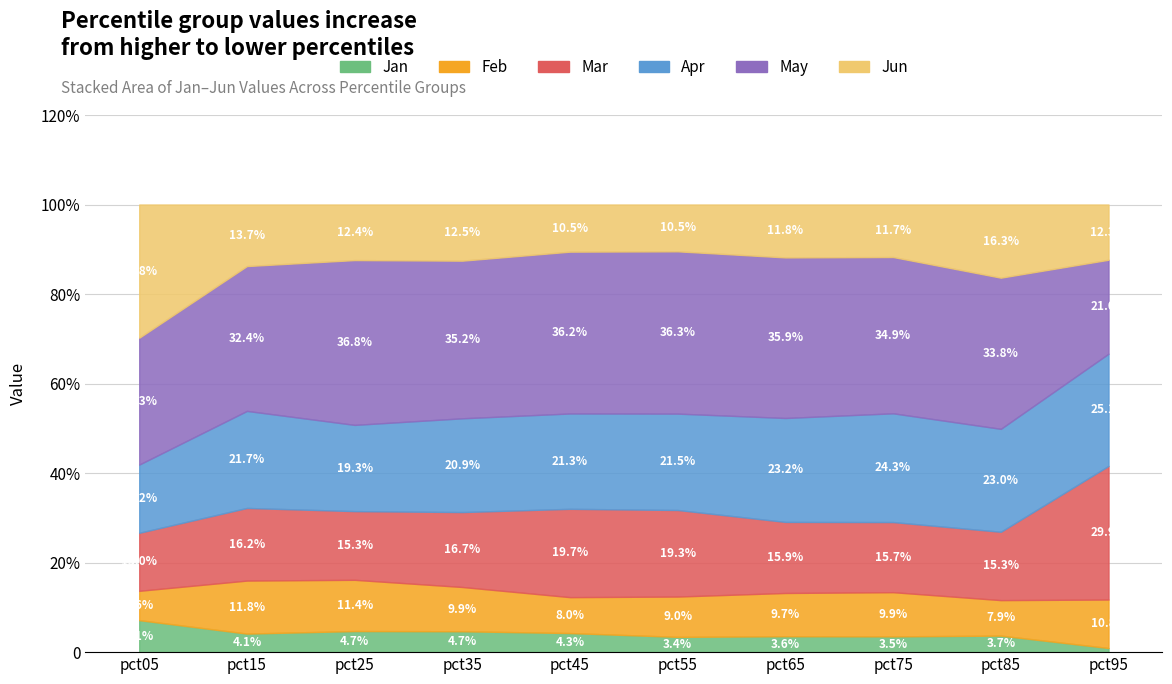

What are all the series names shown in the legend?

Jan, Feb, Mar, Apr, May, Jun